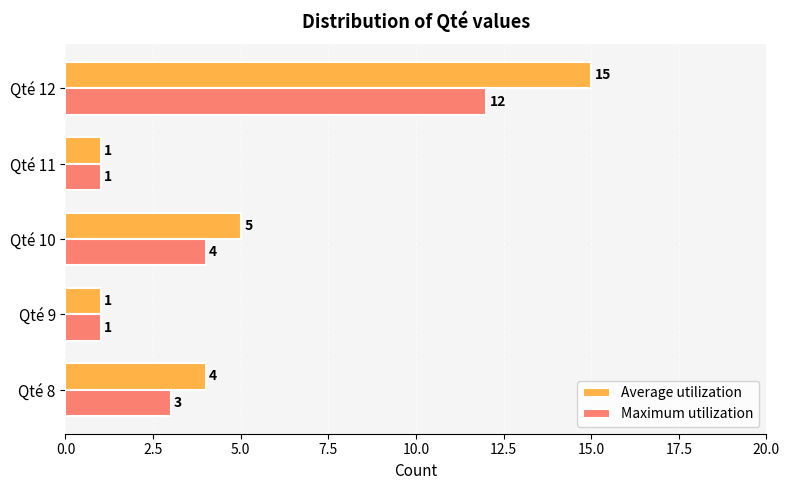

What value does the Maximum utilization series have at Qté 12, to the nearest 5?

10